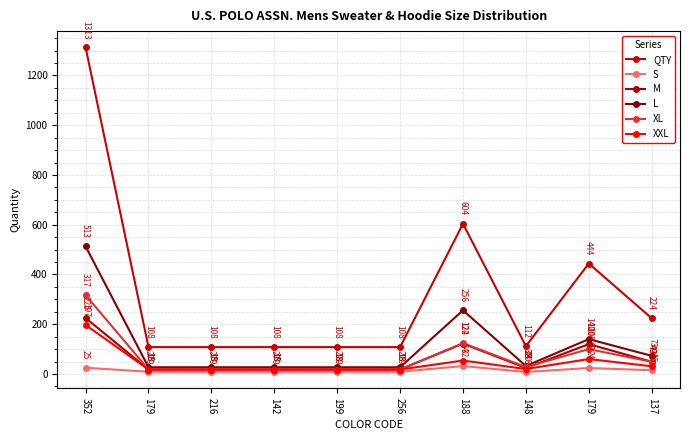

Reading left to right, extract all data points from this chart.

QTY: 1313	108	108	108	108	108	604	112	444	224
S: 25	9	9	9	9	9	32	8	24	15
M: 225	18	18	18	18	18	122	24	120	49
L: 513	27	27	27	27	27	256	32	140	73
XL: 317	18	18	18	18	18	124	28	100	49
XXL: 197	18	18	18	18	18	54	20	60	31